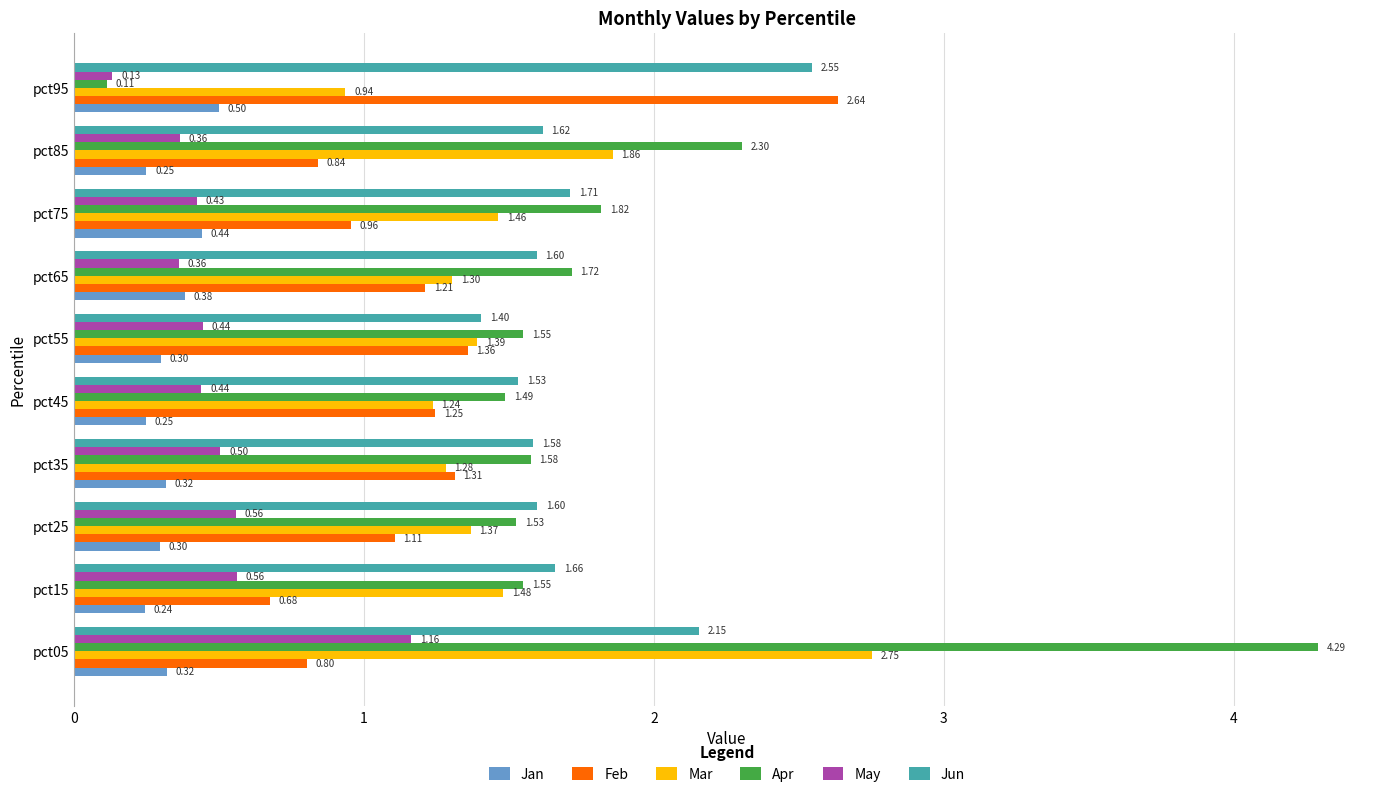

Rank the categories by Feb value from lowest to highest.

pct15, pct05, pct85, pct75, pct25, pct65, pct45, pct35, pct55, pct95